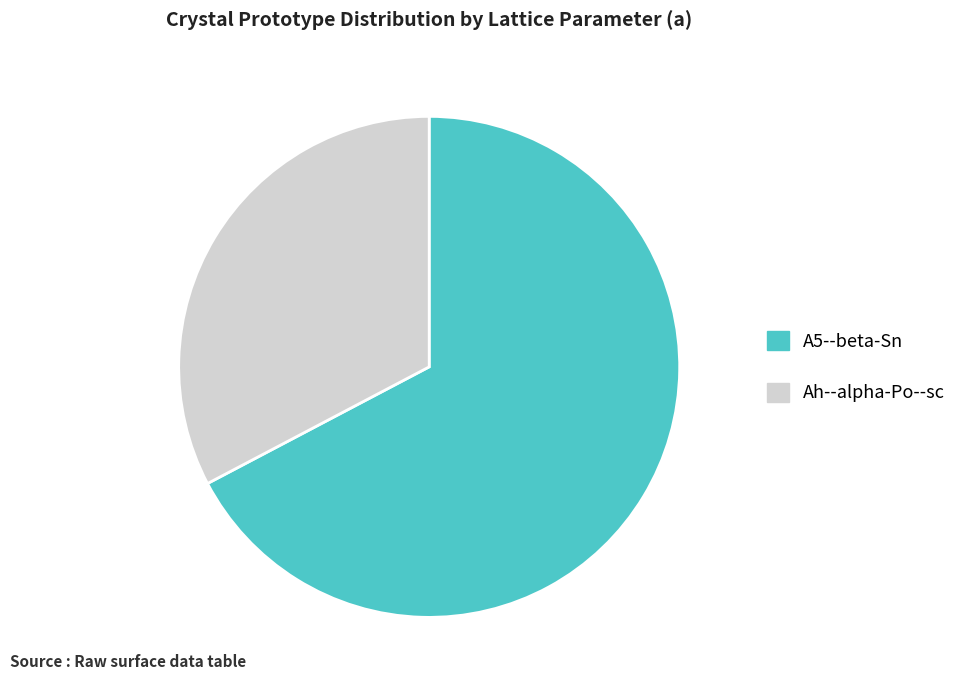

Combined, do Ah--alpha-Po--sc and A5--beta-Sn account for over 50%?

Yes